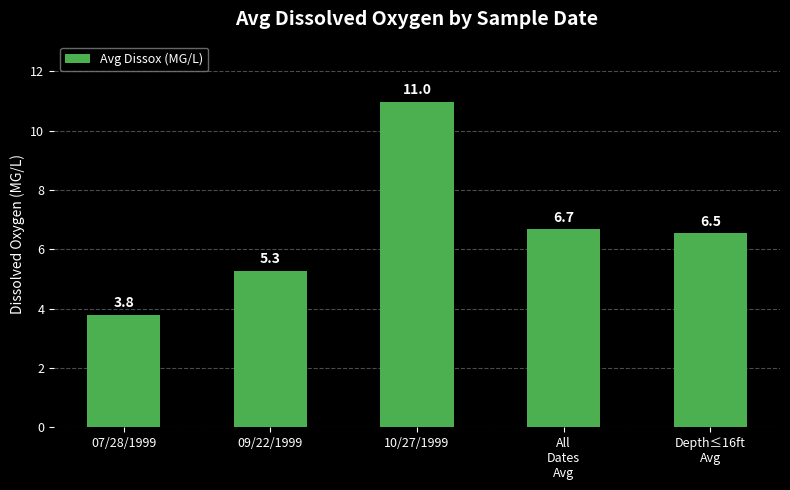

True or false: the data shows 3.5 at 09/22/1999.

False